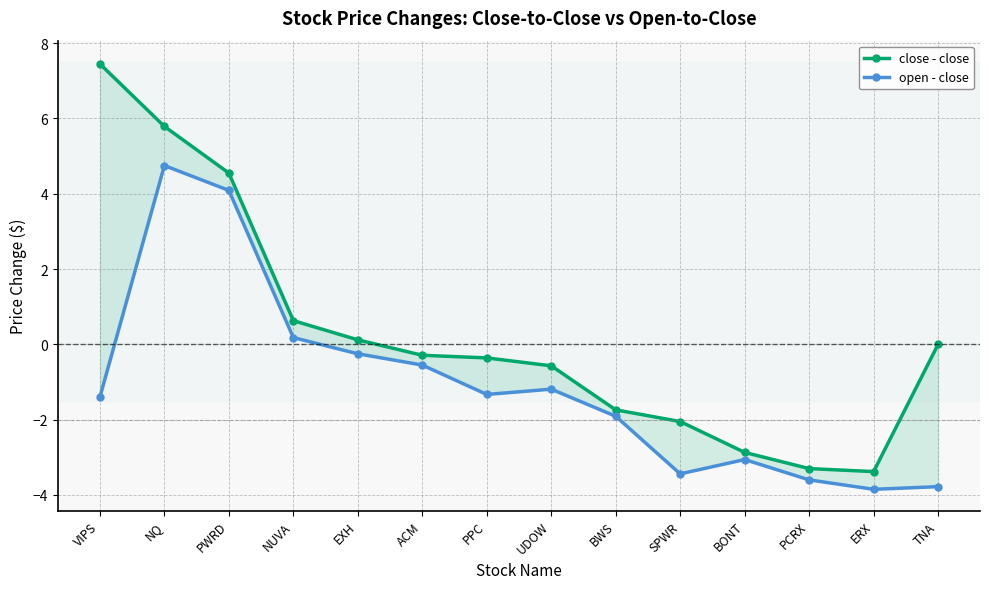

True or false: close - close has more than 1 interior local peaks.

False